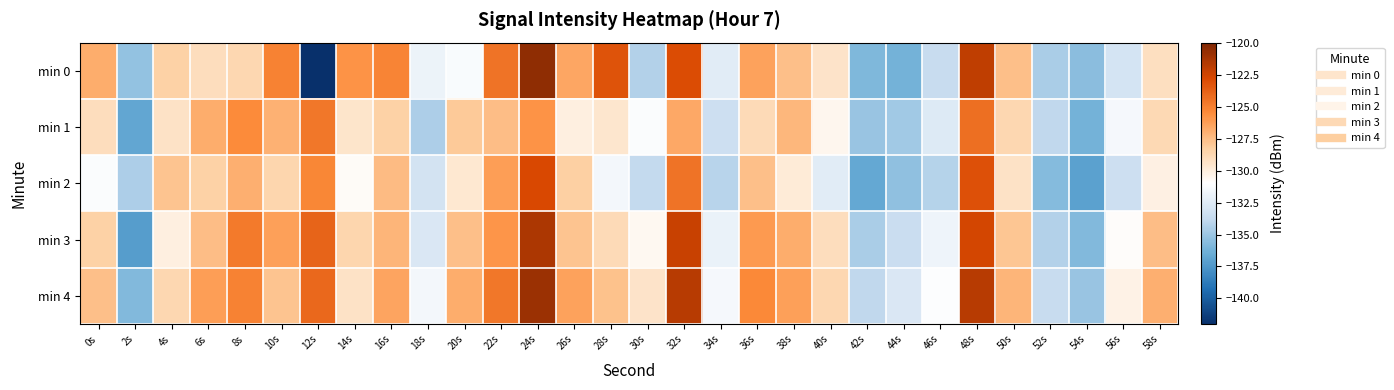

List the series in order of their peak value, highest first.

min 0, min 4, min 3, min 2, min 1